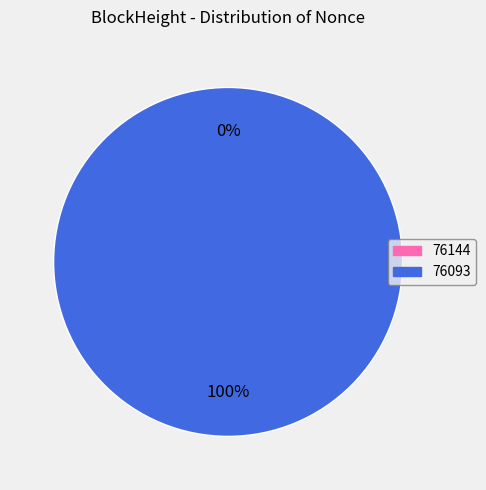

Do 76144 and 76093 together represent more than half of the pie?

Yes